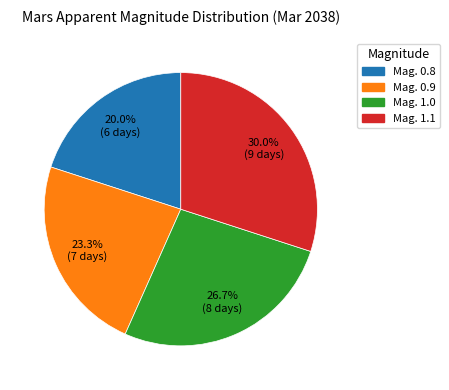

Rank the categories by value from lowest to highest.

Mag. 0.8, Mag. 0.9, Mag. 1.0, Mag. 1.1